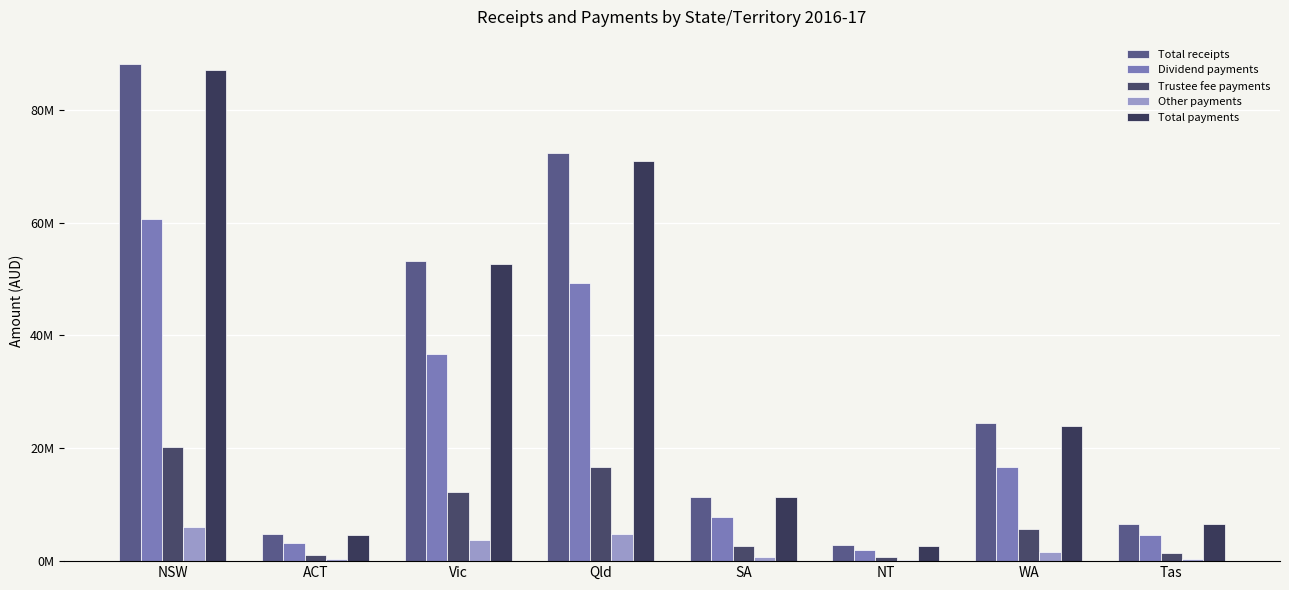

Which series has the largest total across all categories?

Total receipts